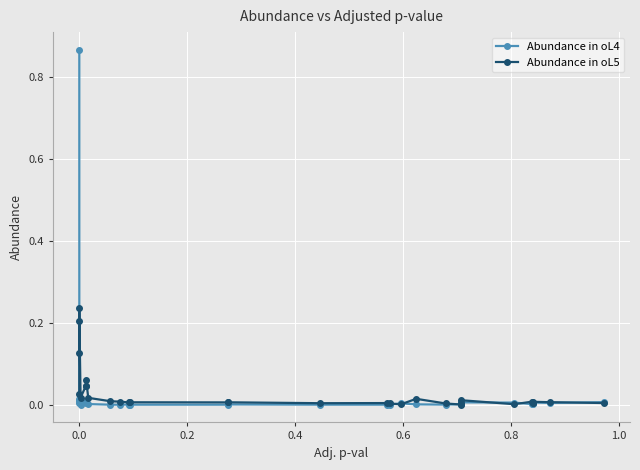

List the series in order of their overall mean, lowest first.

Abundance in oL5, Abundance in oL4